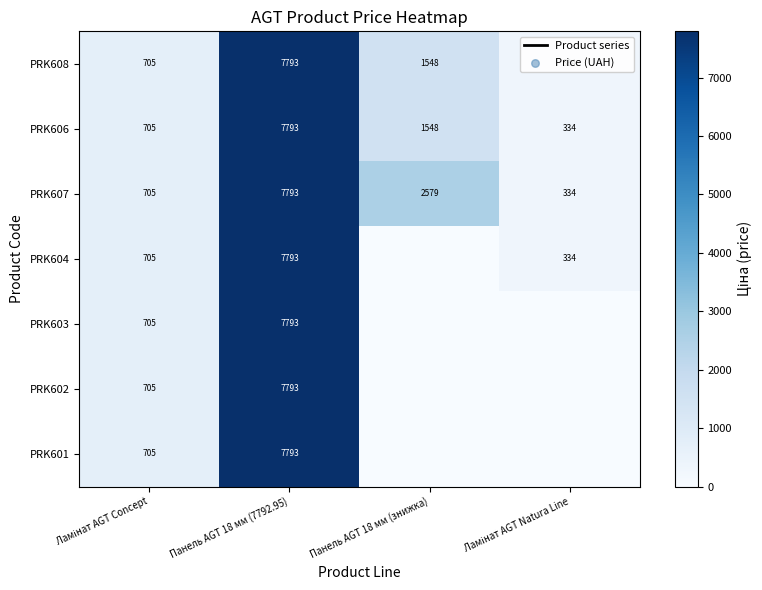

What is the maximum value for PRK602?

7792.9